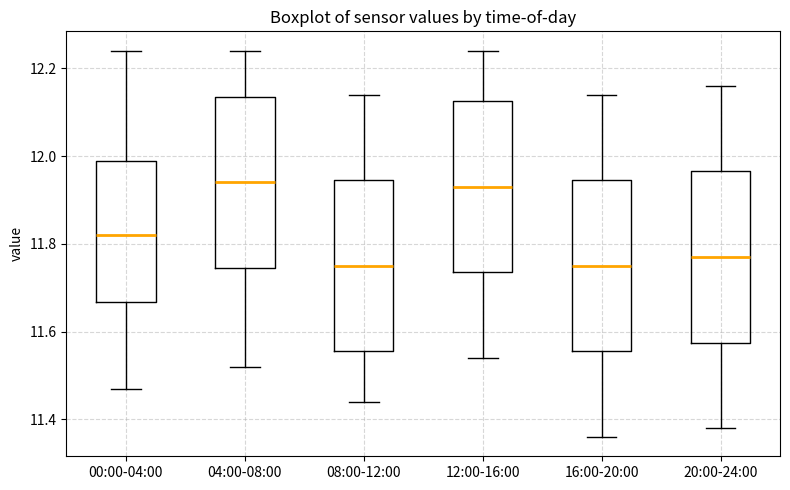

Reading left to right, transcribe this box plot: for each box, give where its median line is, the range the box spans, and where its two whiskers end, as read against the y-axis. The values are not printed on the chart, so give them approximately, as read against the axis.

00:00-04:00: median 11.82, box 11.66 to 11.98, whiskers 11.48 to 12.24
04:00-08:00: median 11.94, box 11.74 to 12.14, whiskers 11.52 to 12.24
08:00-12:00: median 11.76, box 11.56 to 11.94, whiskers 11.44 to 12.14
12:00-16:00: median 11.94, box 11.74 to 12.12, whiskers 11.54 to 12.24
16:00-20:00: median 11.76, box 11.56 to 11.94, whiskers 11.36 to 12.14
20:00-24:00: median 11.78, box 11.58 to 11.96, whiskers 11.38 to 12.16